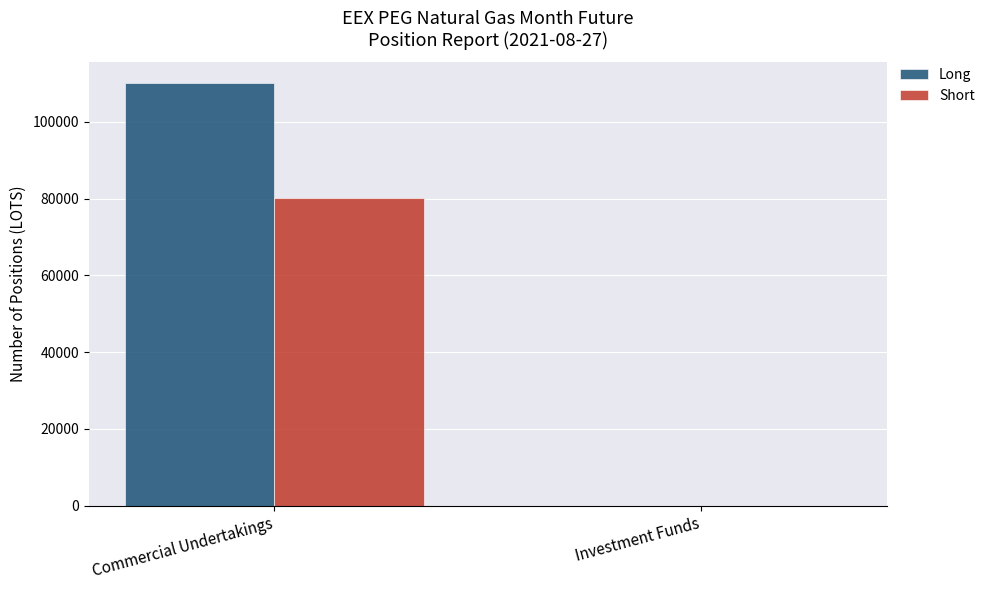

How many groups of bars are there?

2